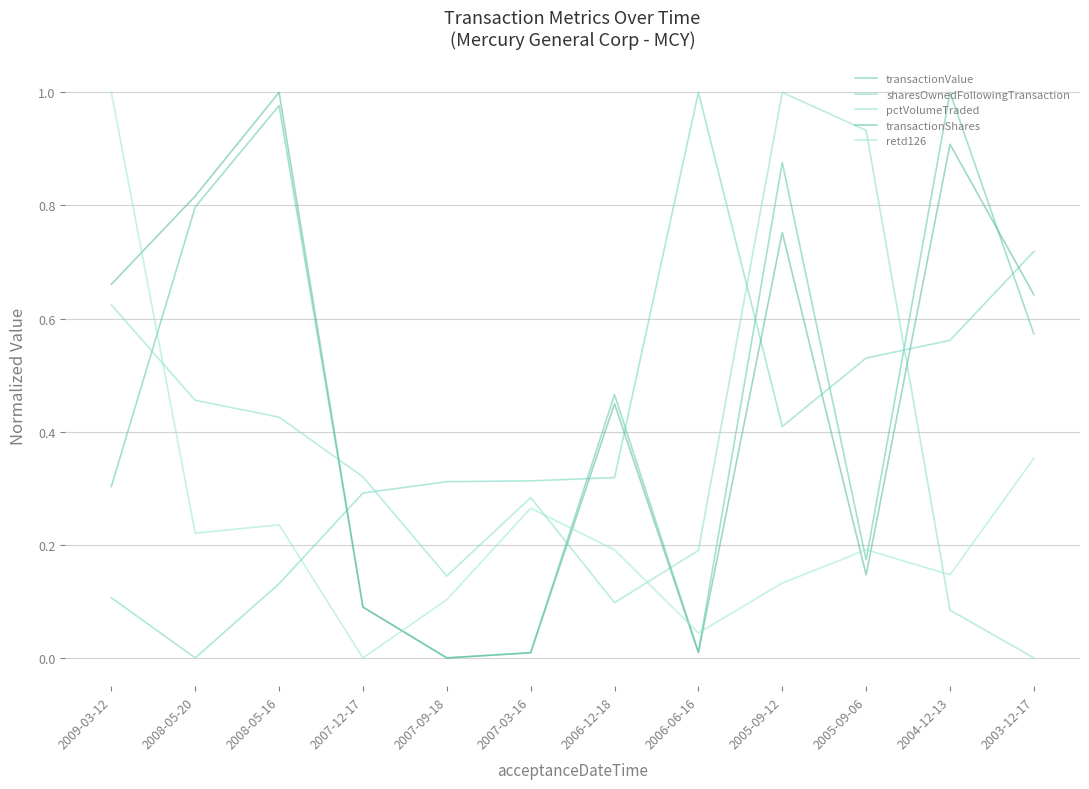

Where is the first local maximum for transactionValue?

2008-05-16